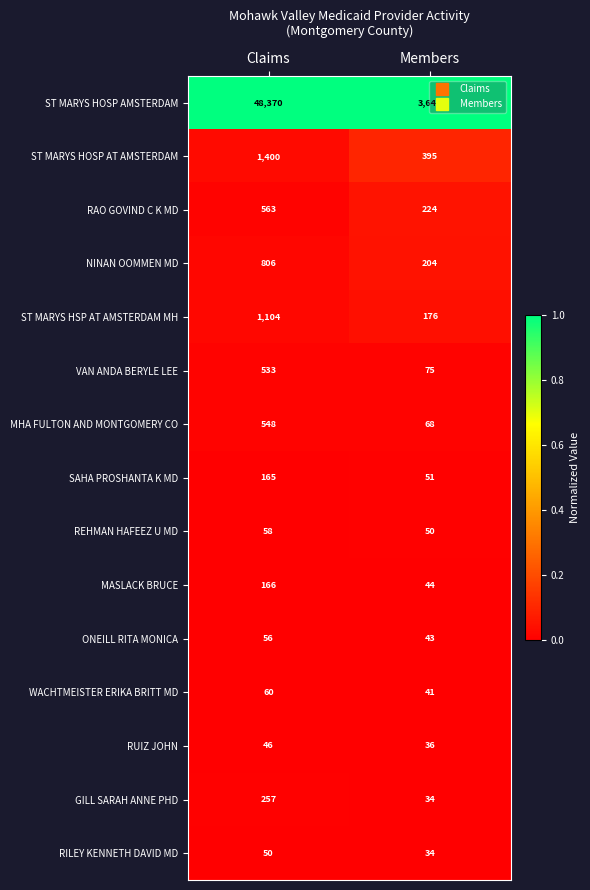

The RAO GOVIND C K MD series shows 224 at Members. True or false?

True